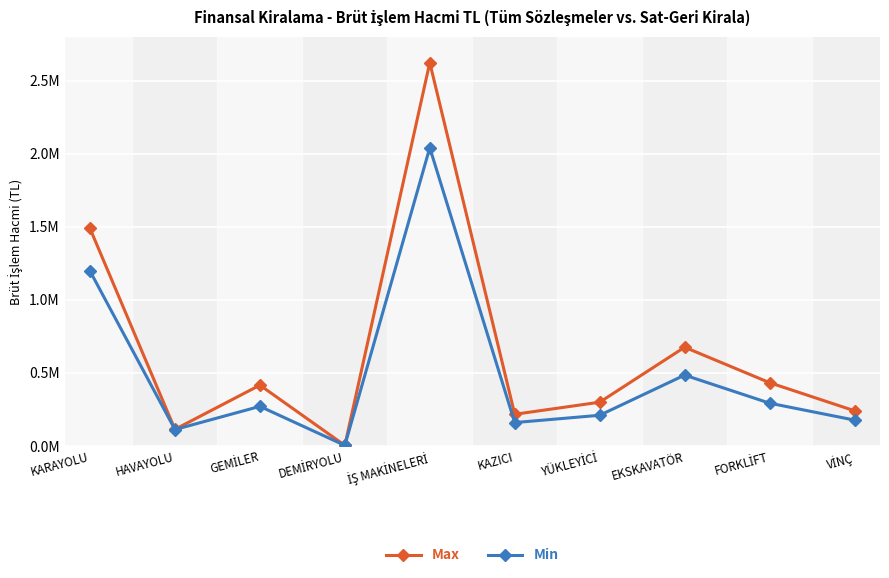

At which label does Max reach its peak?

İŞ MAKİNELERİ